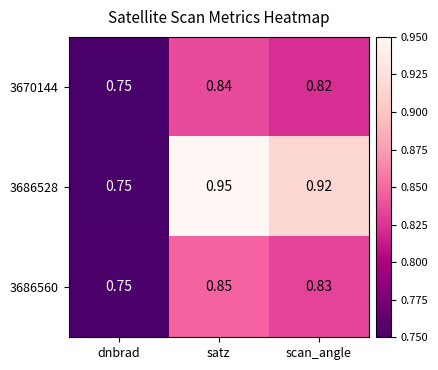

Which category has the lowest value across all series?

dnbrad